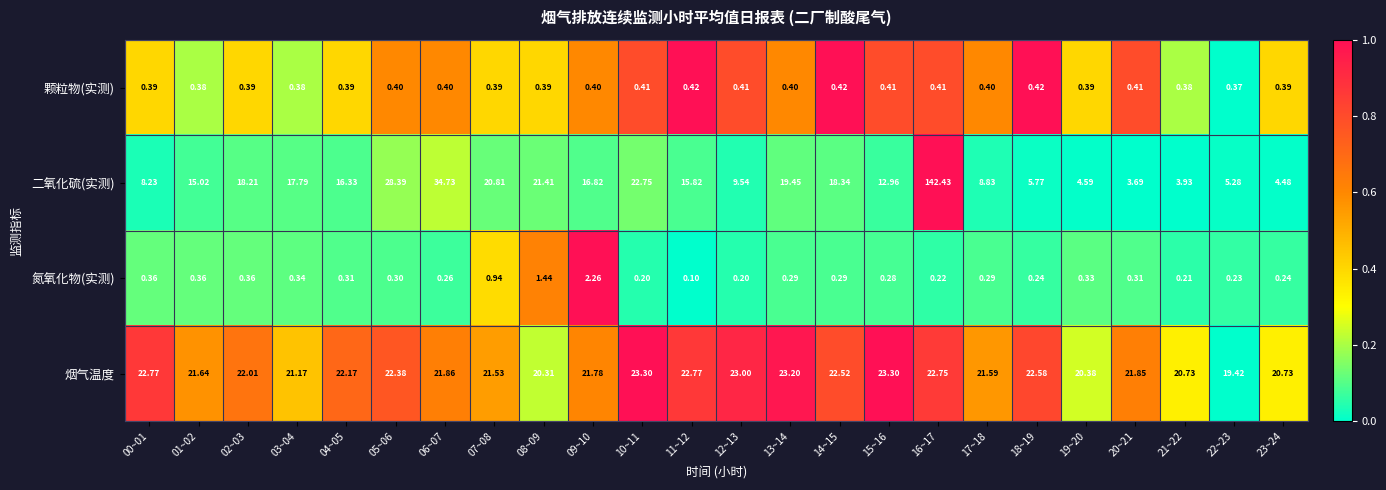

Which series changed the most between 05~06 and 14~15?

二氧化硫(实测)